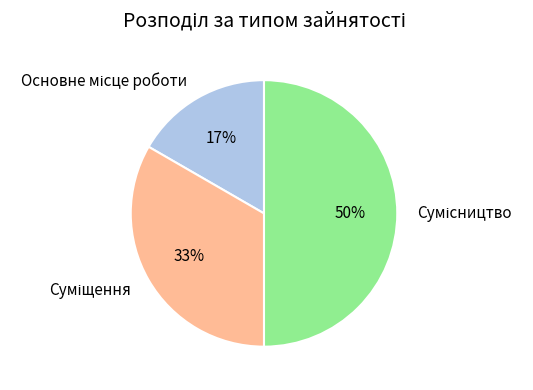

To the nearest percent, what is the average slice percentage?

33%